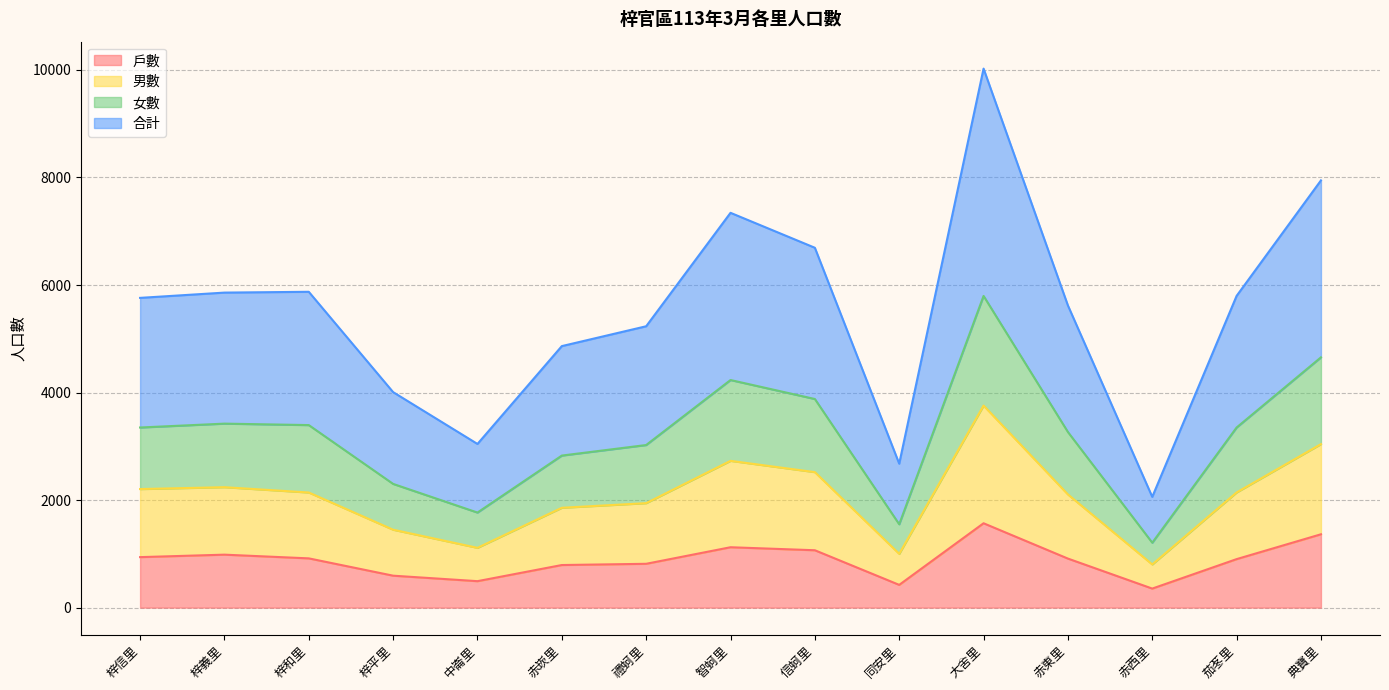

Is it true that 戶數 equals 500 at 信蚵里?

False